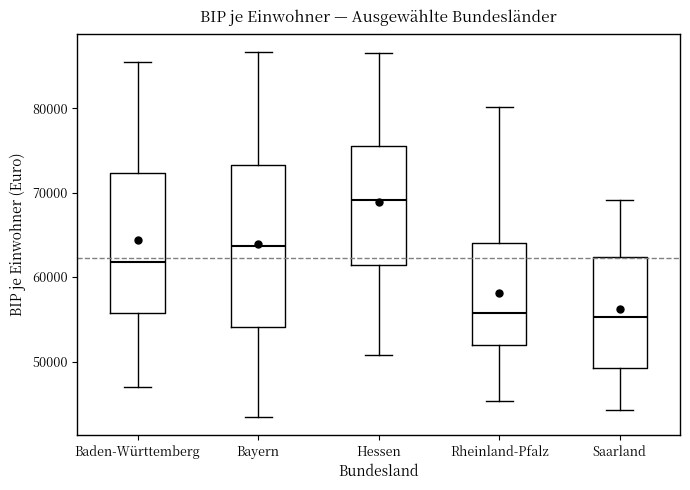

Which box is the tallest, from its lower edge to its upper edge?

Bayern